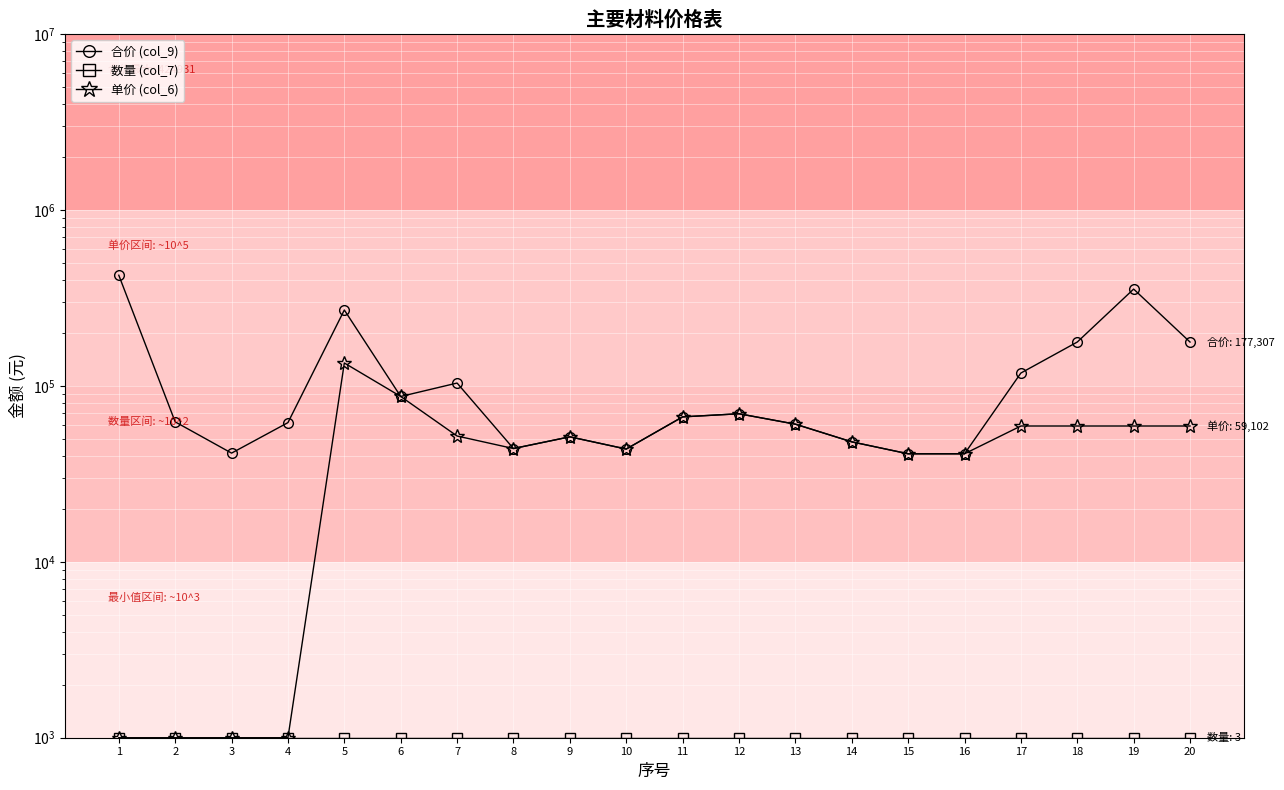

At 20, list the series in order from largest to smallest.

合价 (col_9), 单价 (col_6), 数量 (col_7)